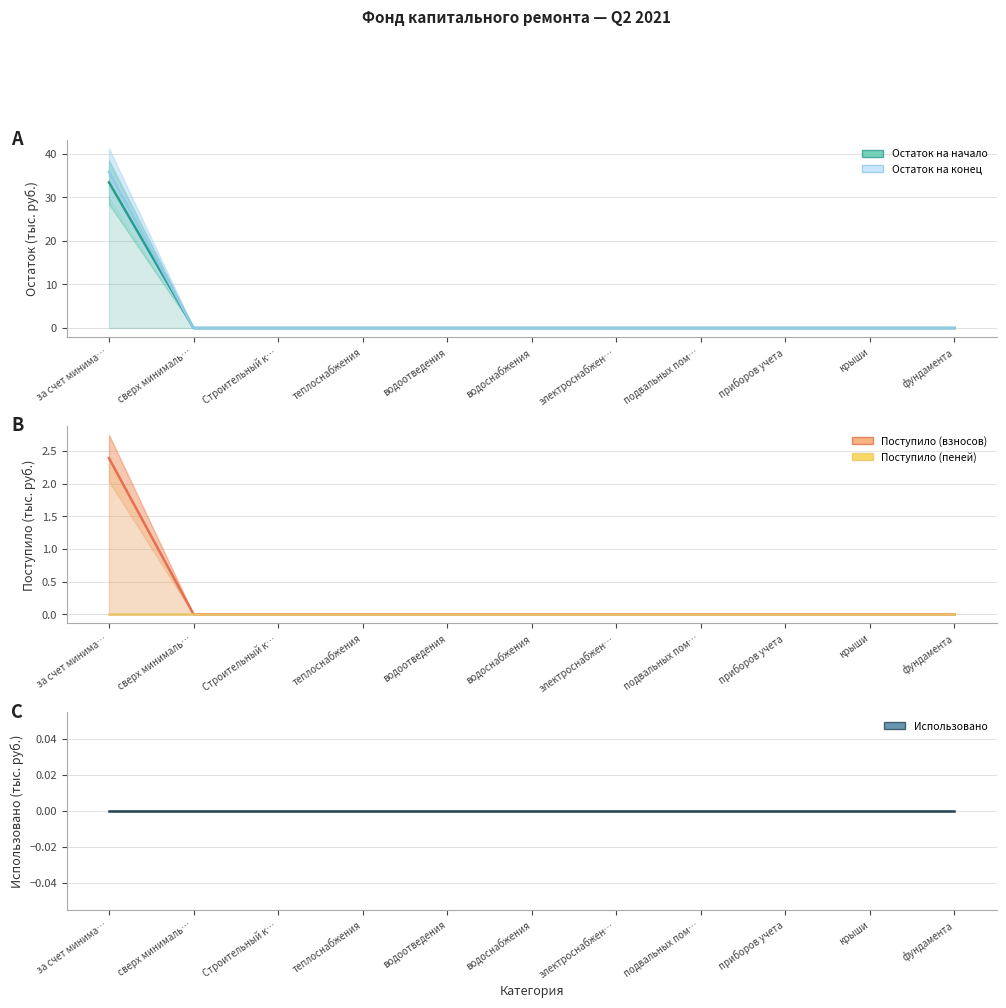

At how many categories does at least one series exceed 1?

1